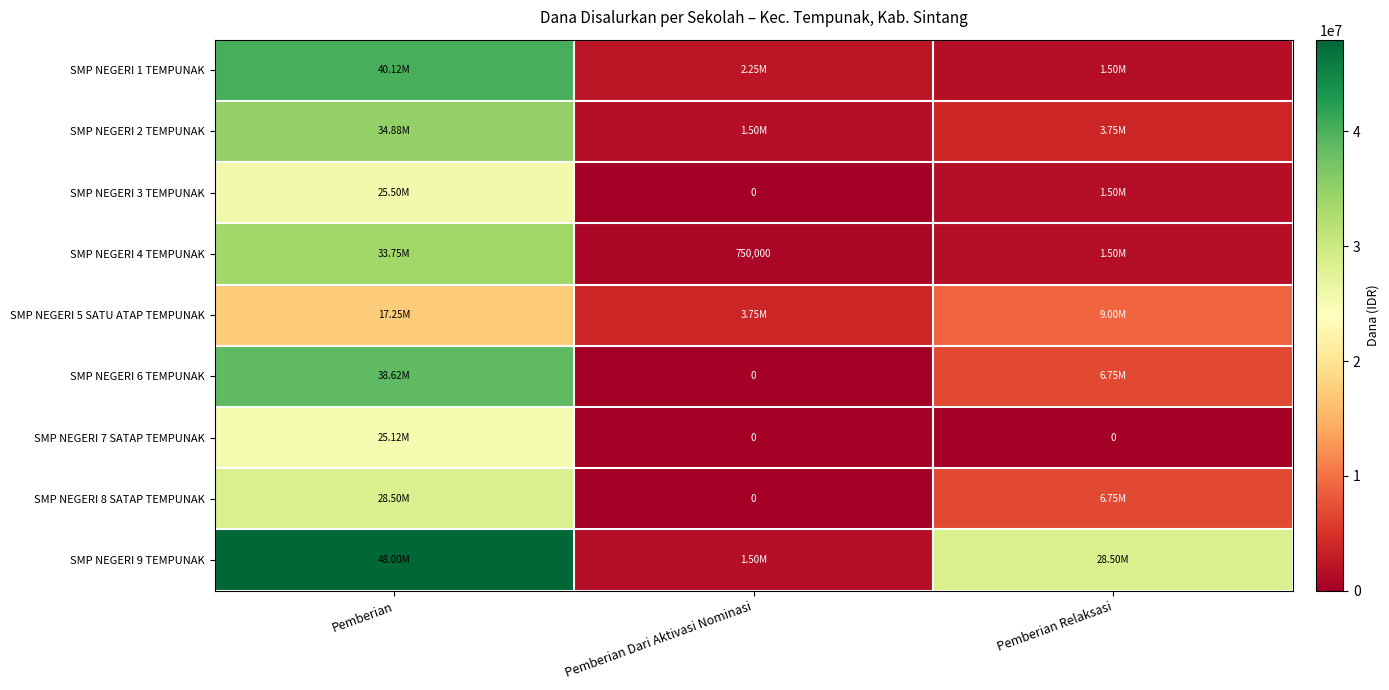

At which label does SMP NEGERI 8 SATAP TEMPUNAK reach its minimum?

Pemberian Dari Aktivasi Nominasi